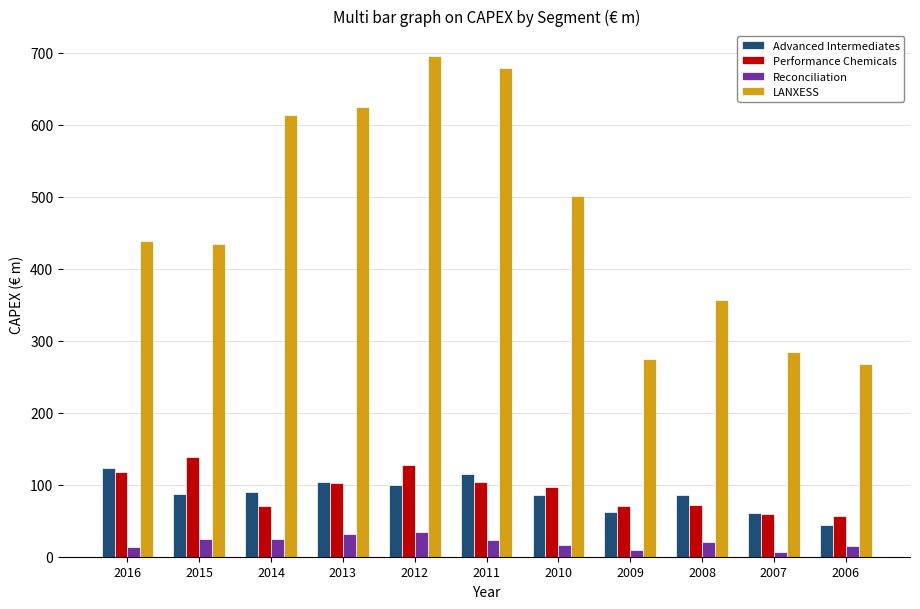

Which series has the widest spread of values?

LANXESS